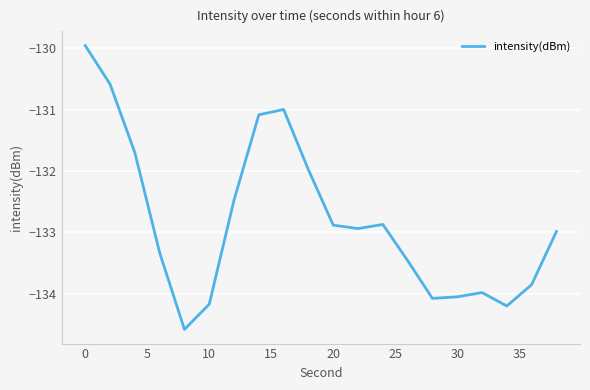

What is the smallest value displayed?

-134.6